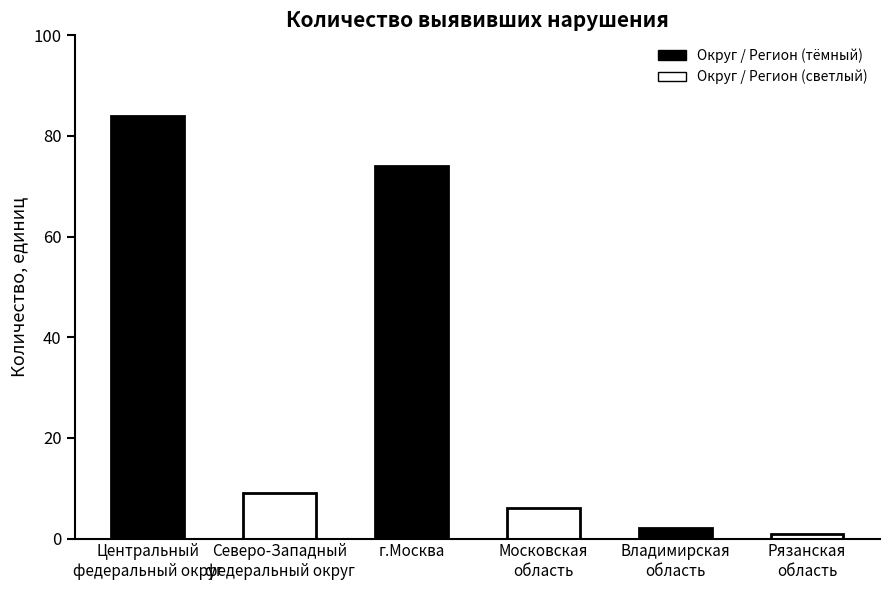

Rank the categories by value from highest to lowest.

Центральный
федеральный округ, г.Москва, Северо-Западный
федеральный округ, Московская
область, Владимирская
область, Рязанская
область